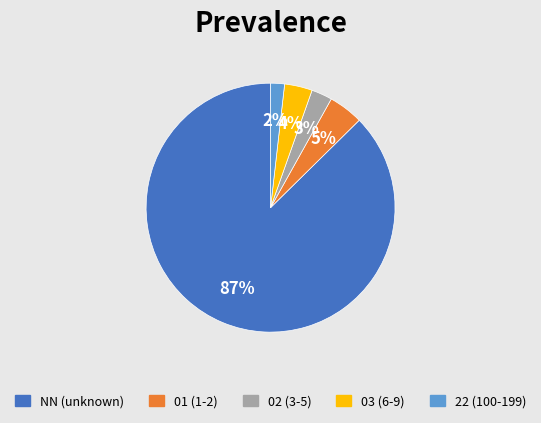

True or false: 03 accounts for 4% of the total.

True